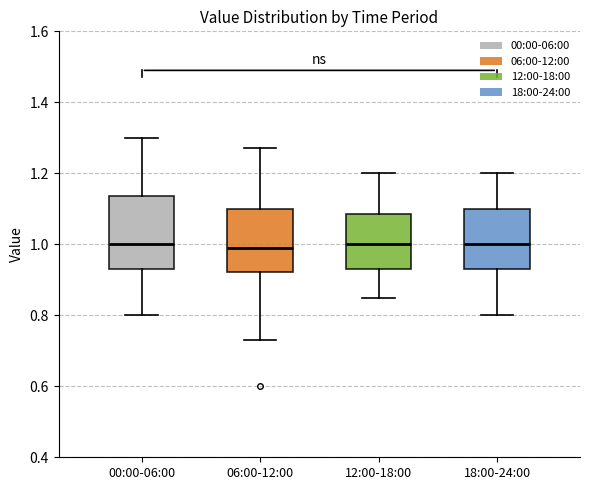

Reading left to right, transcribe this box plot: for each box, give where its median line is, the range the box spans, and where its two whiskers end, as read against the y-axis. The values are not printed on the chart, so give them approximately, as read against the axis.

00:00-06:00: median 1.00, box 0.94 to 1.14, whiskers 0.80 to 1.30
06:00-12:00: median 1.00, box 0.92 to 1.10, whiskers 0.74 to 1.28
12:00-18:00: median 1.00, box 0.94 to 1.08, whiskers 0.86 to 1.20
18:00-24:00: median 1.00, box 0.94 to 1.10, whiskers 0.80 to 1.20